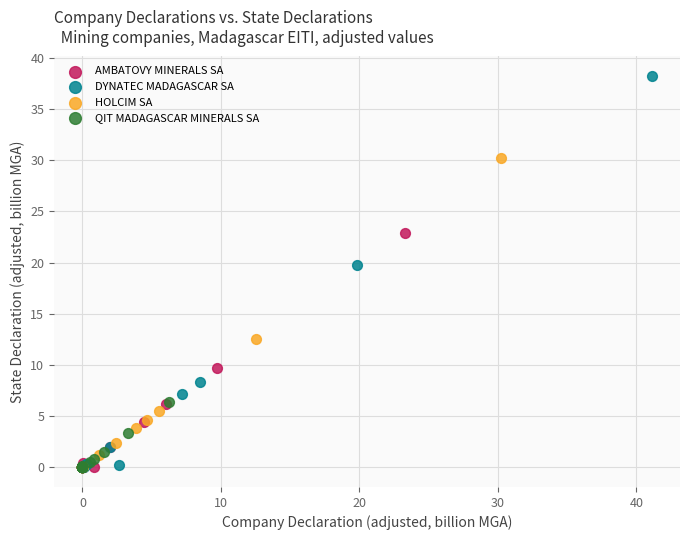

Which series contains the highest Y value?

DYNATEC MADAGASCAR SA